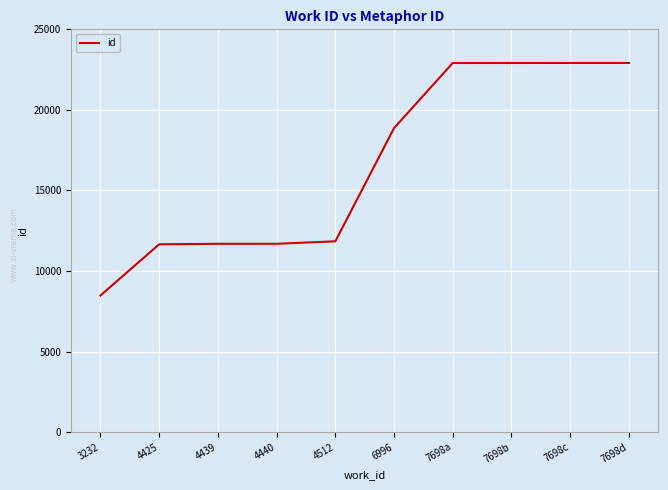

The value at 7698c is 22913. True or false?

True